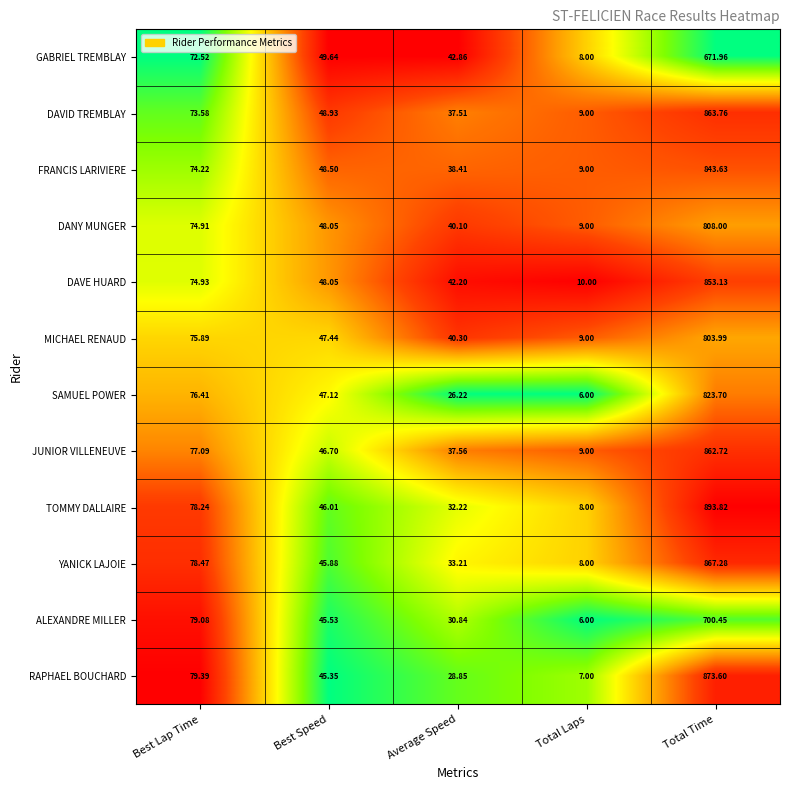

Rank the series by their maximum value, from highest to lowest.

TOMMY DALLAIRE, RAPHAEL BOUCHARD, YANICK LAJOIE, DAVID TREMBLAY, JUNIOR VILLENEUVE, DAVE HUARD, FRANCIS LARIVIERE, SAMUEL POWER, DANY MUNGER, MICHAEL RENAUD, ALEXANDRE MILLER, GABRIEL TREMBLAY